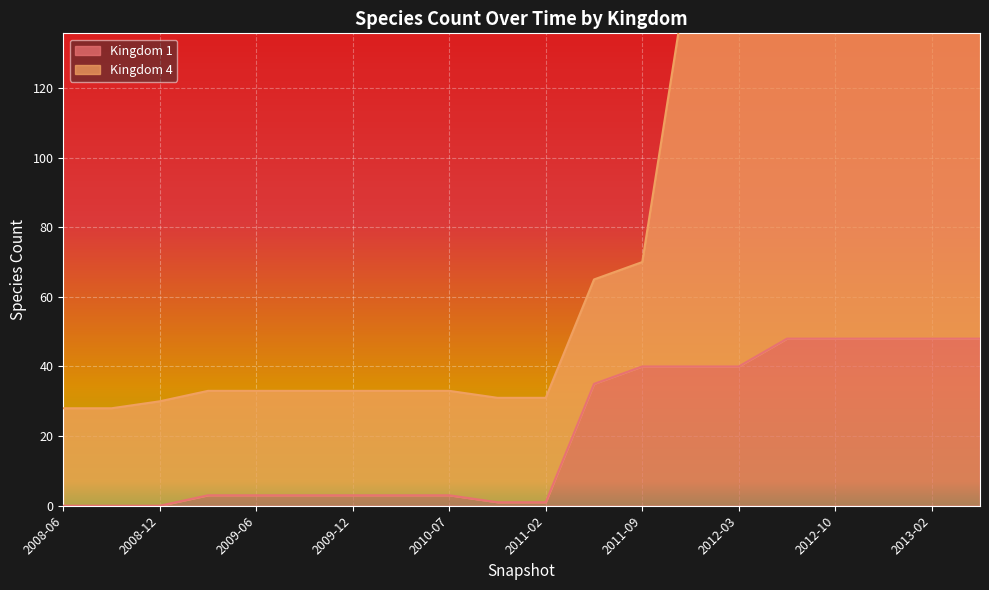

Which label corresponds to the smallest value in the chart?

2008-06